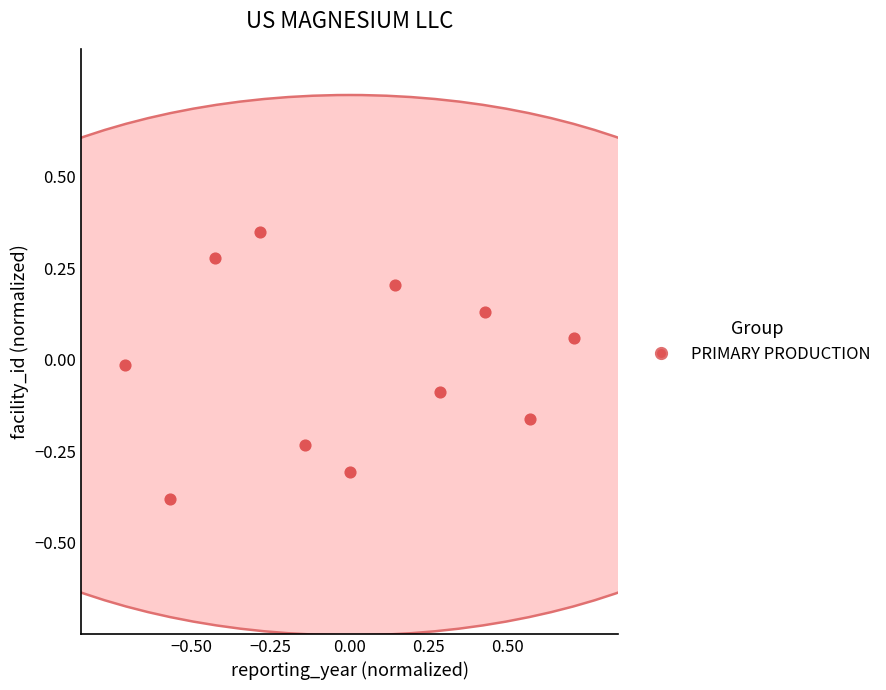

What is the range of Y values (max minus min)?

0.7